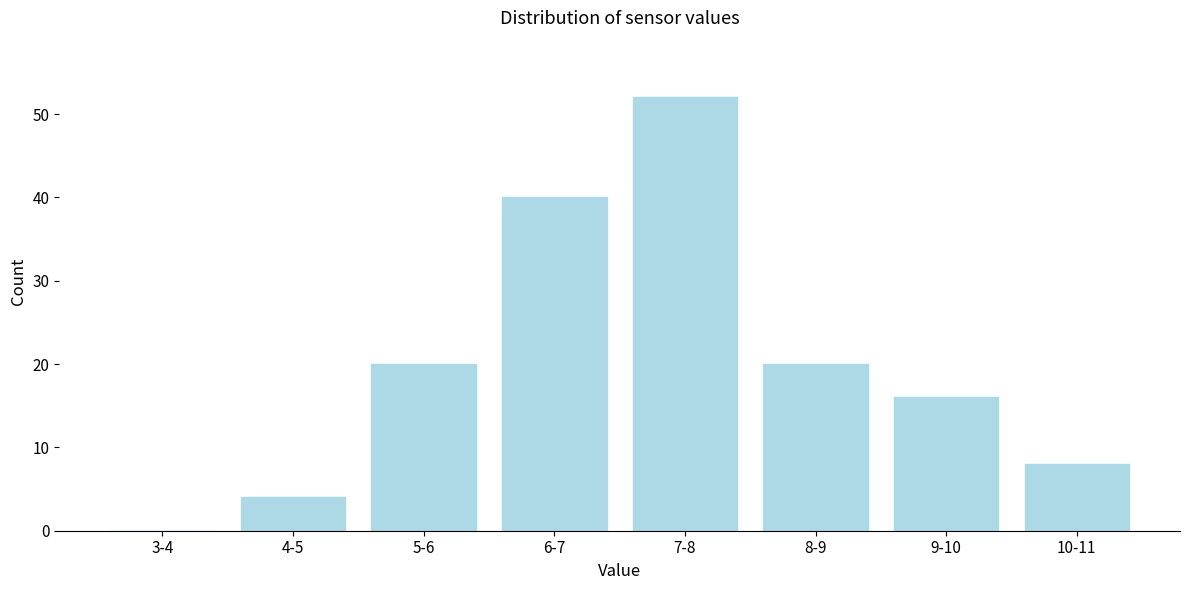

Reading left to right, extract all data points from this chart.

3-4=0	4-5=4	5-6=20	6-7=40	7-8=52	8-9=20	9-10=16	10-11=8